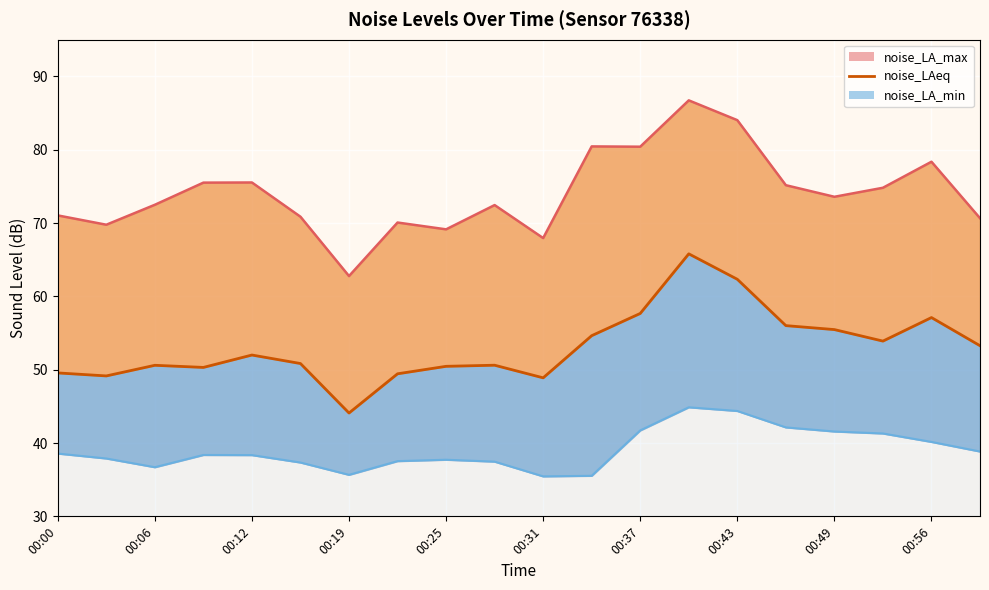

What is the sum of the noise_LA_min line values at 00:49 and 00:12?

79.9